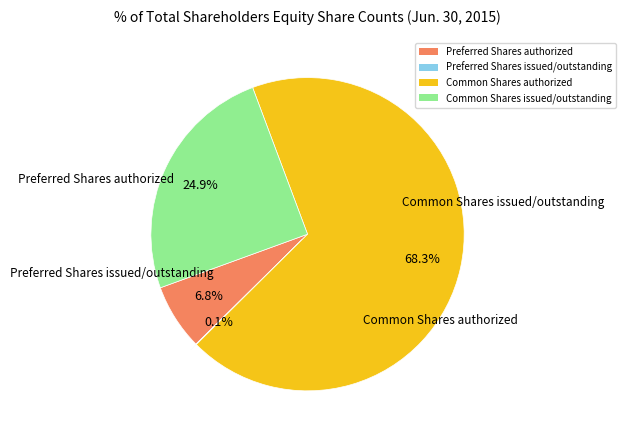

To the nearest percent, what portion does Preferred Shares authorized represent?

7%